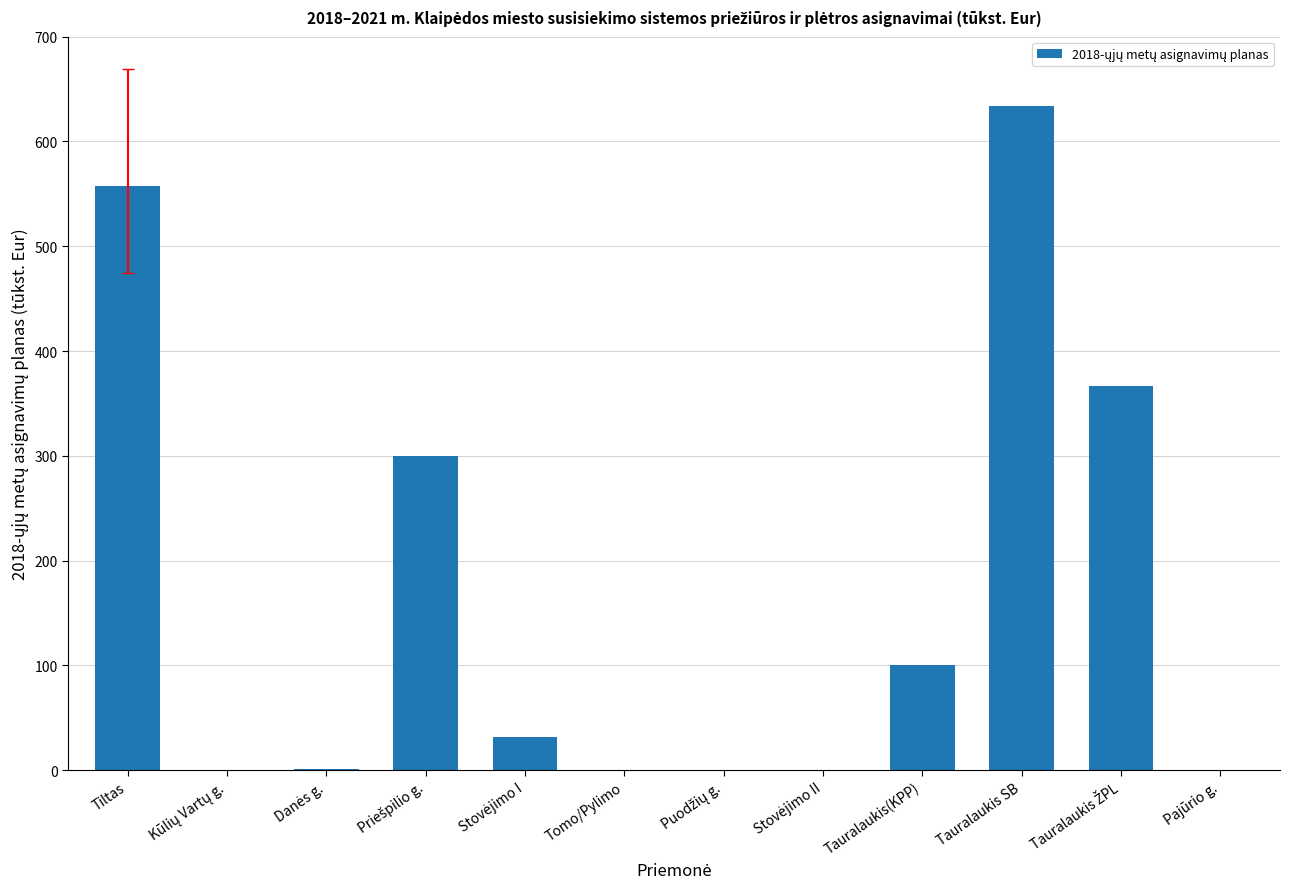

The value at Tomo/Pylimo is -311.3. True or false?

False